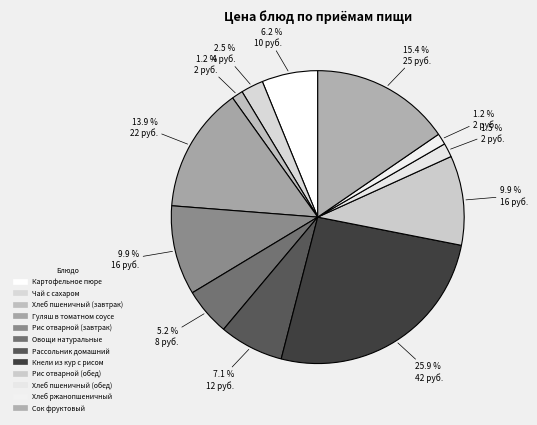

To the nearest percent, what is the difference between the Чай с сахаром and Хлеб ржанопшеничный slice percentages?

1%